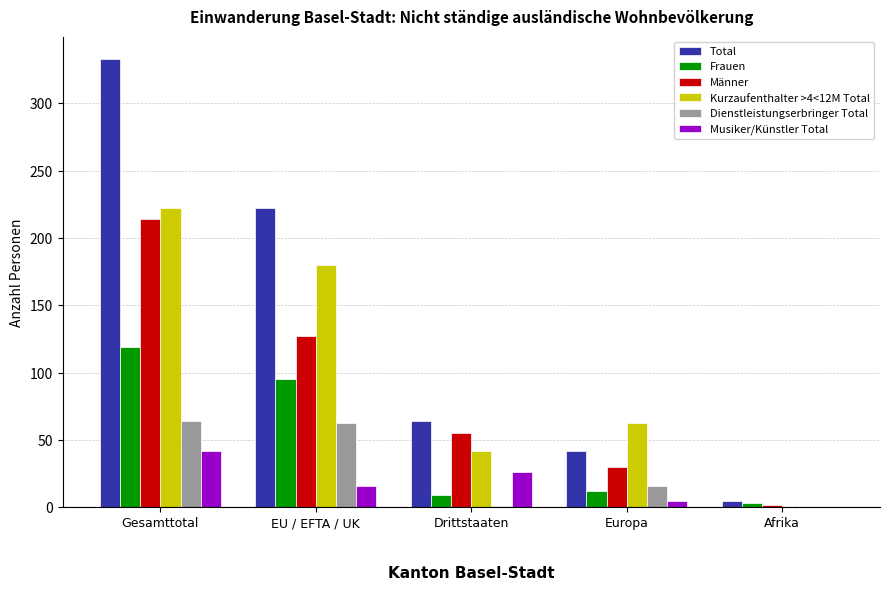

Between Gesamttotal and Drittstaaten, which series saw the biggest shift?

Total